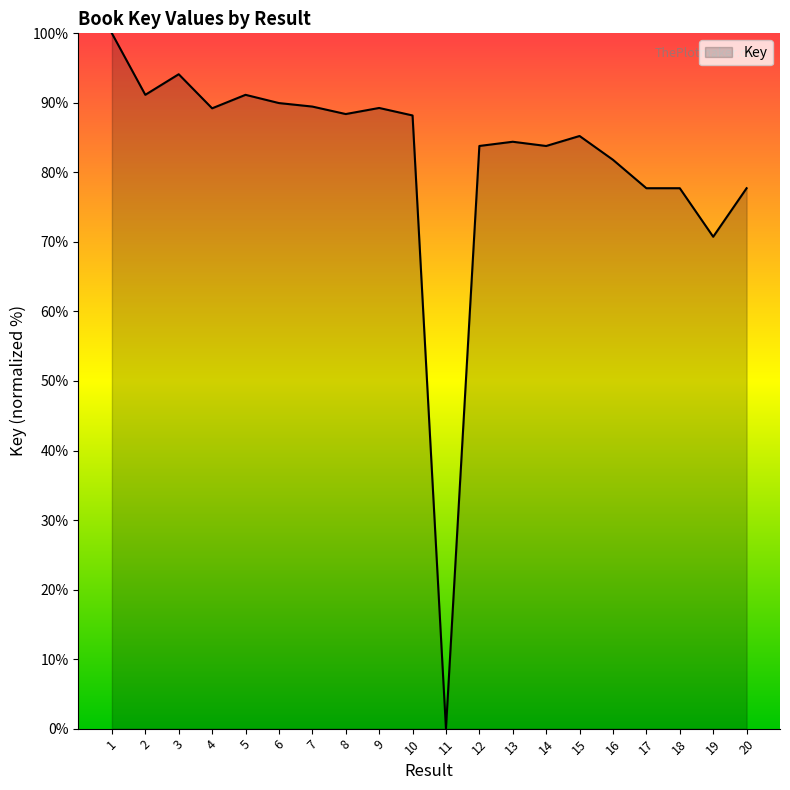

Approximately how many times larger is the value at 16 compared to 1?

0.8